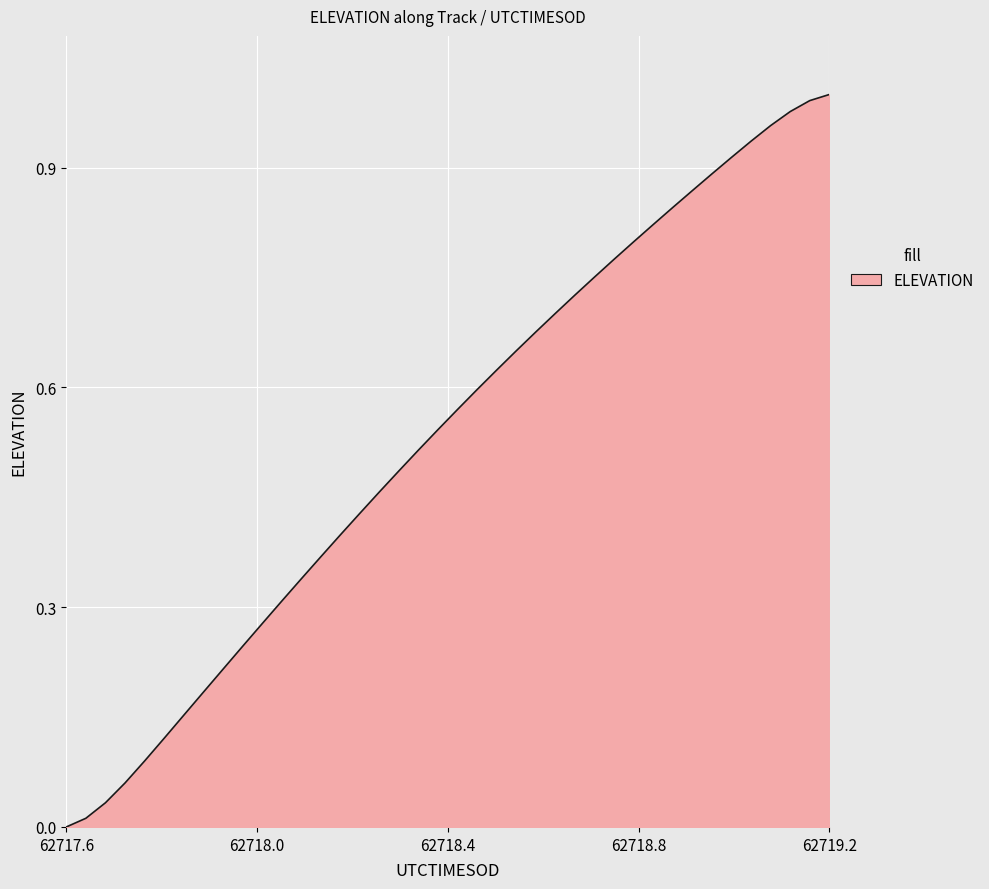

True or false: there are more than 1 points higher than both neighbors.

False